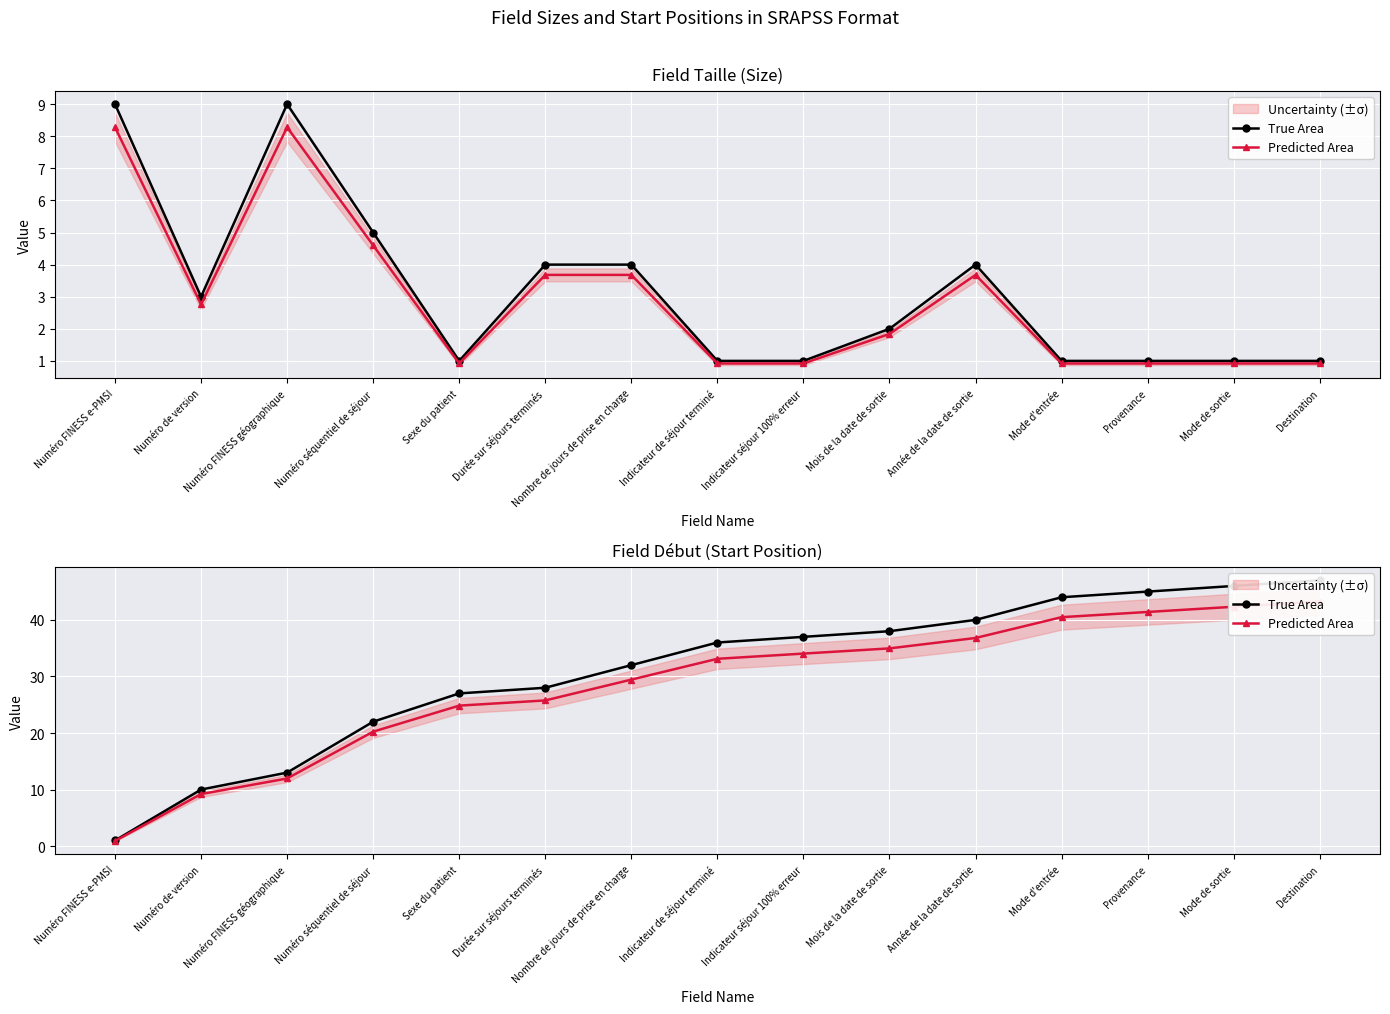

Between Numéro FINESS e-PMSI and Durée sur séjours terminés, which series saw the biggest shift?

True Area